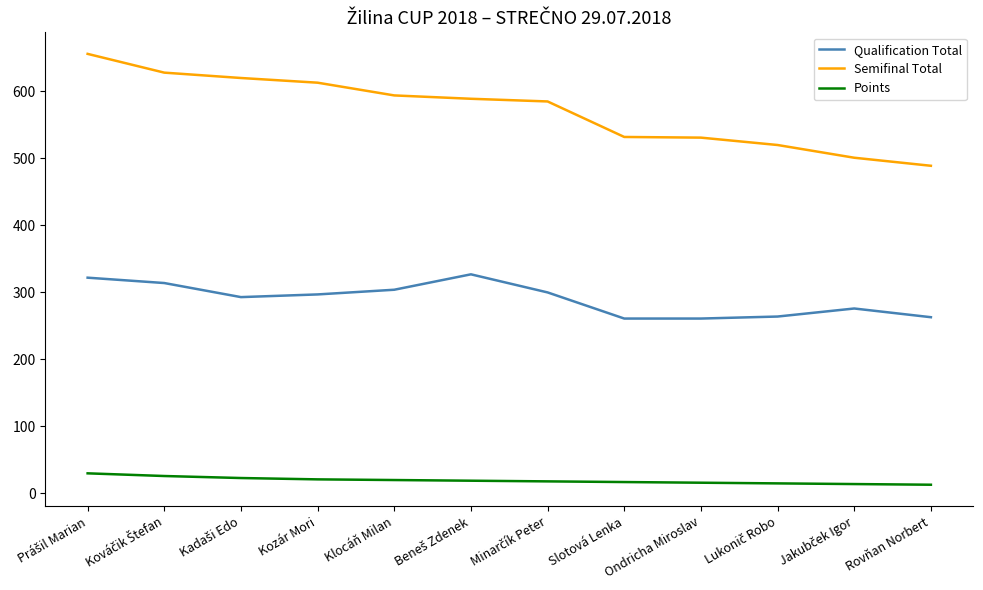

What is the spread (max minus min) of values at Ondricha Miroslav?

515